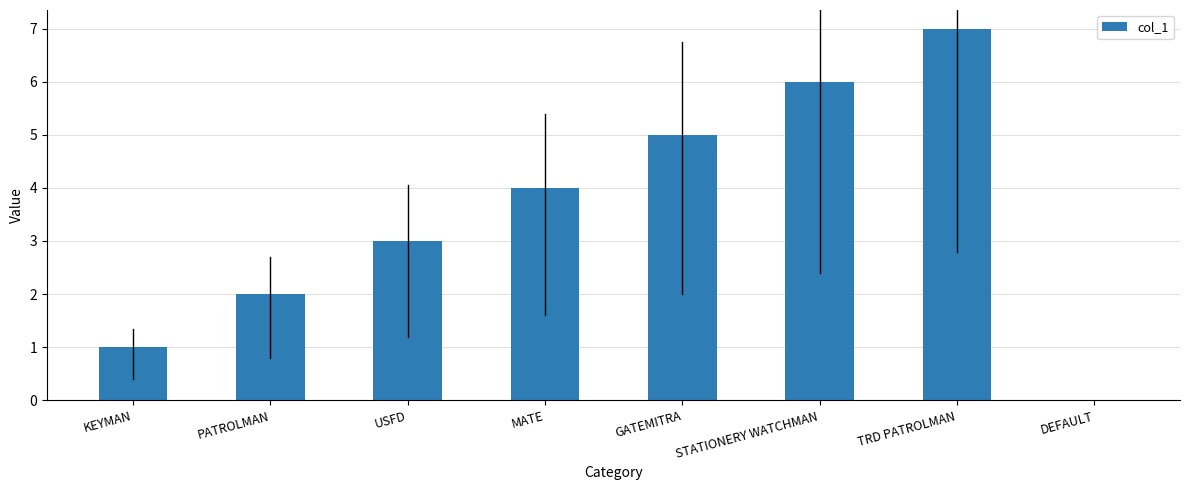

The value at STATIONERY WATCHMAN is 10. True or false?

False